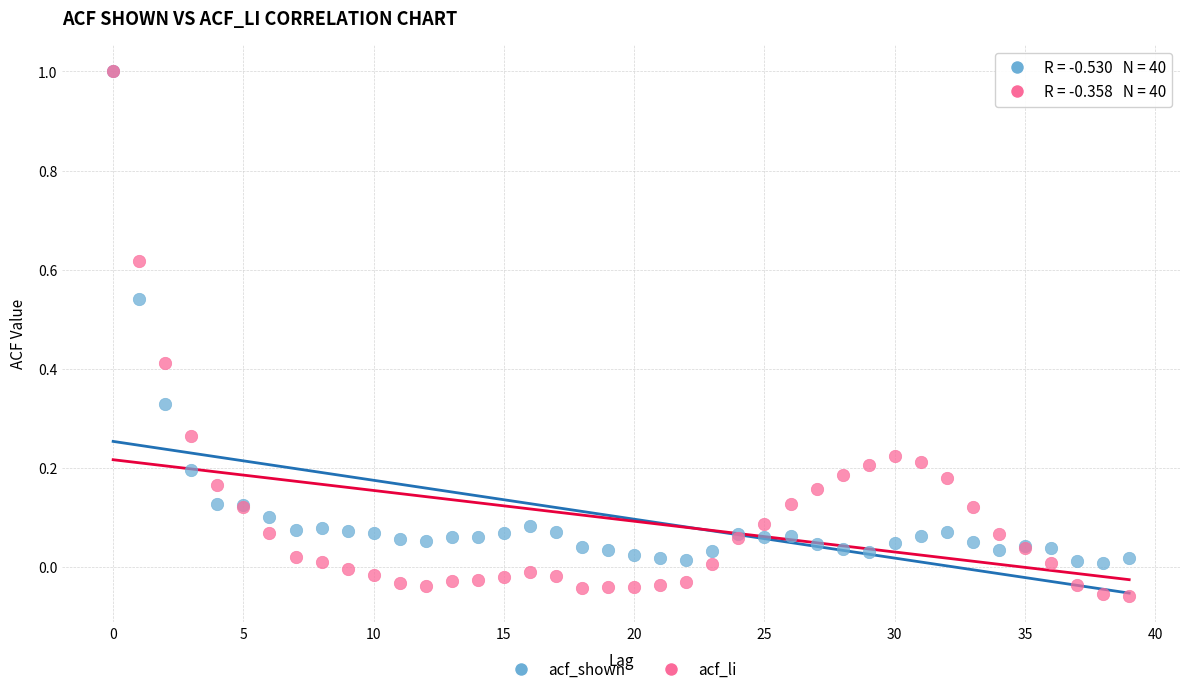

Which series has the widest spread of Y values?

acf_li